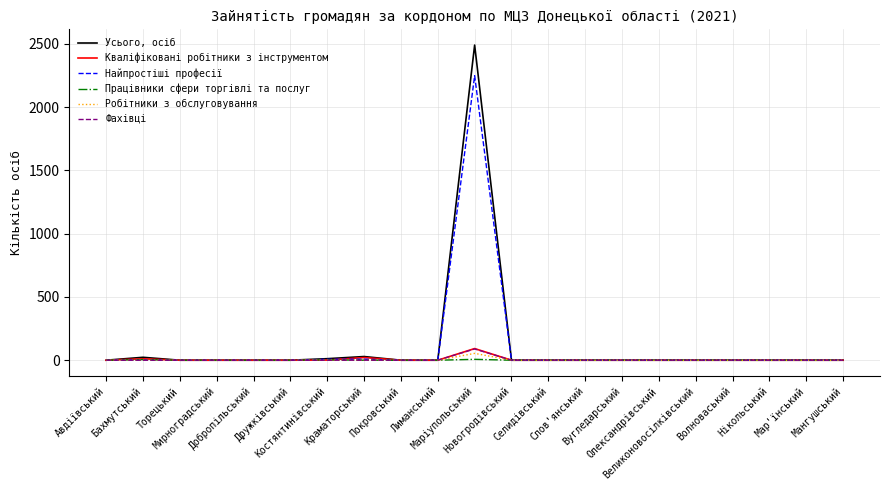

Is it true that Робітники з обслуговування equals 54 at Маріупольський?

True